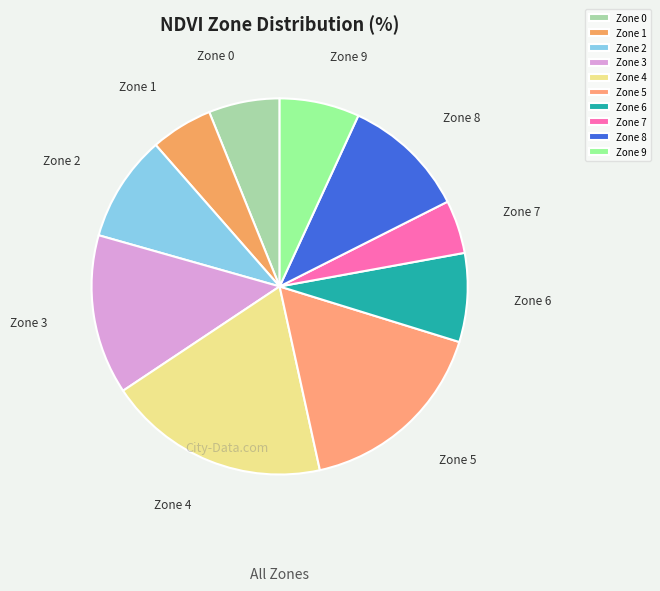

Between Zone 5 and Zone 8, which is larger?

Zone 5